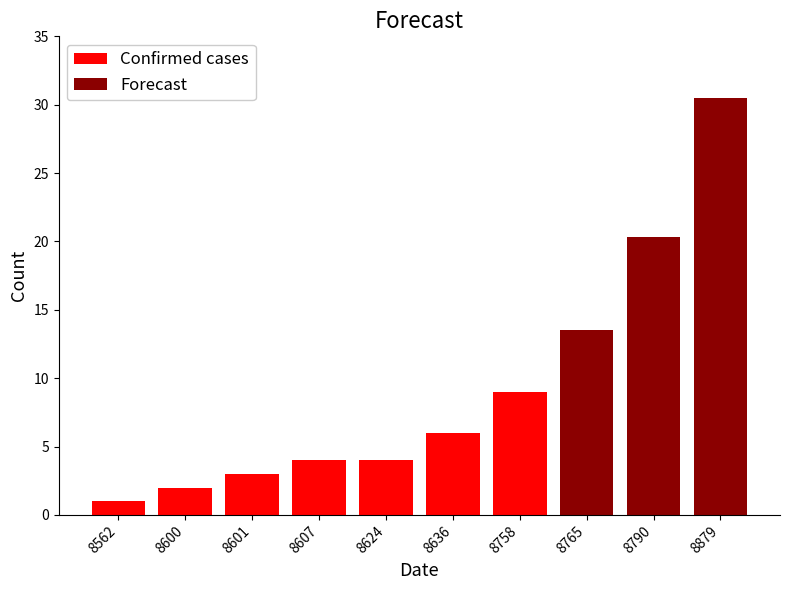

How many positive values does the Confirmed cases series have?

7